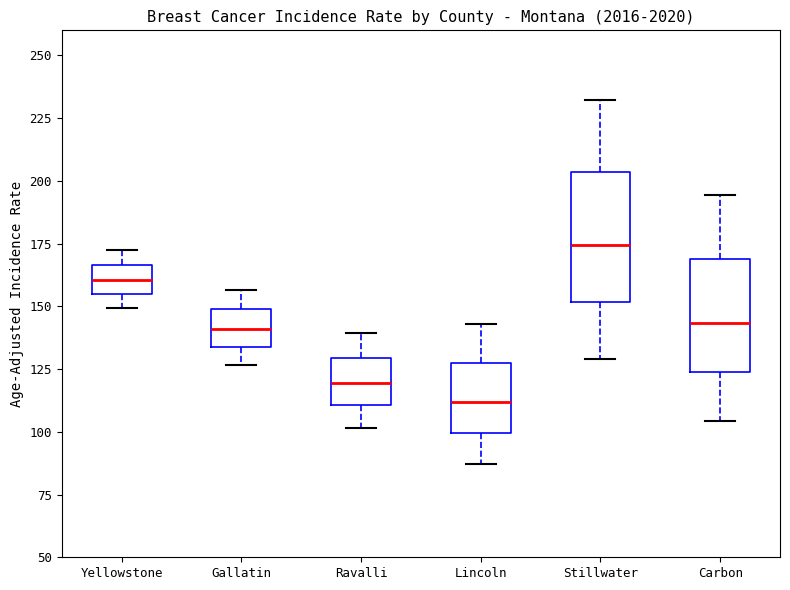

Which box has the lowest median line?

Lincoln